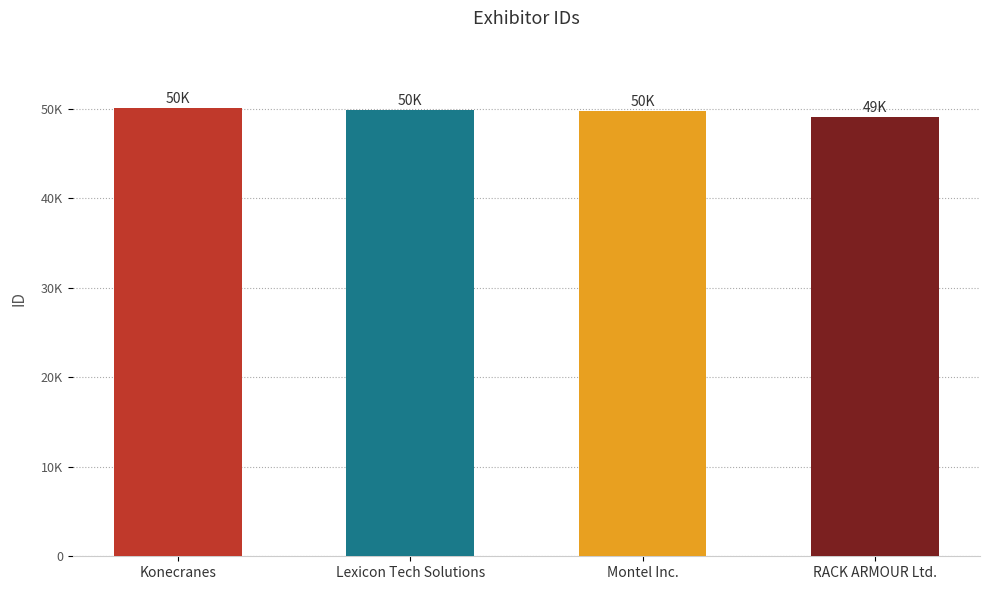

What is the label of the 3rd bar from the right?

Lexicon Tech Solutions